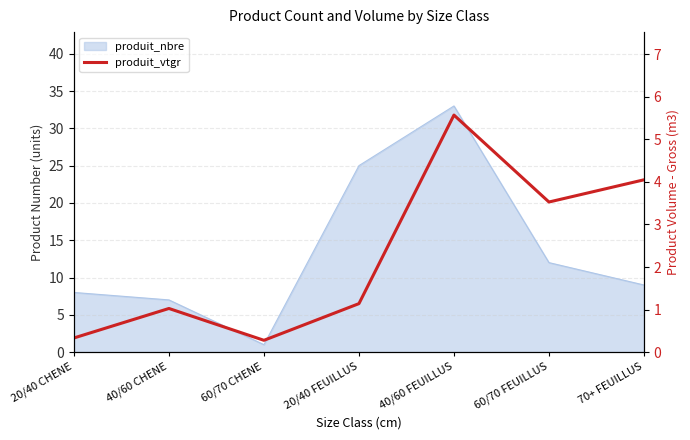

What is the label of the 6th point from the right?

40/60 CHENE